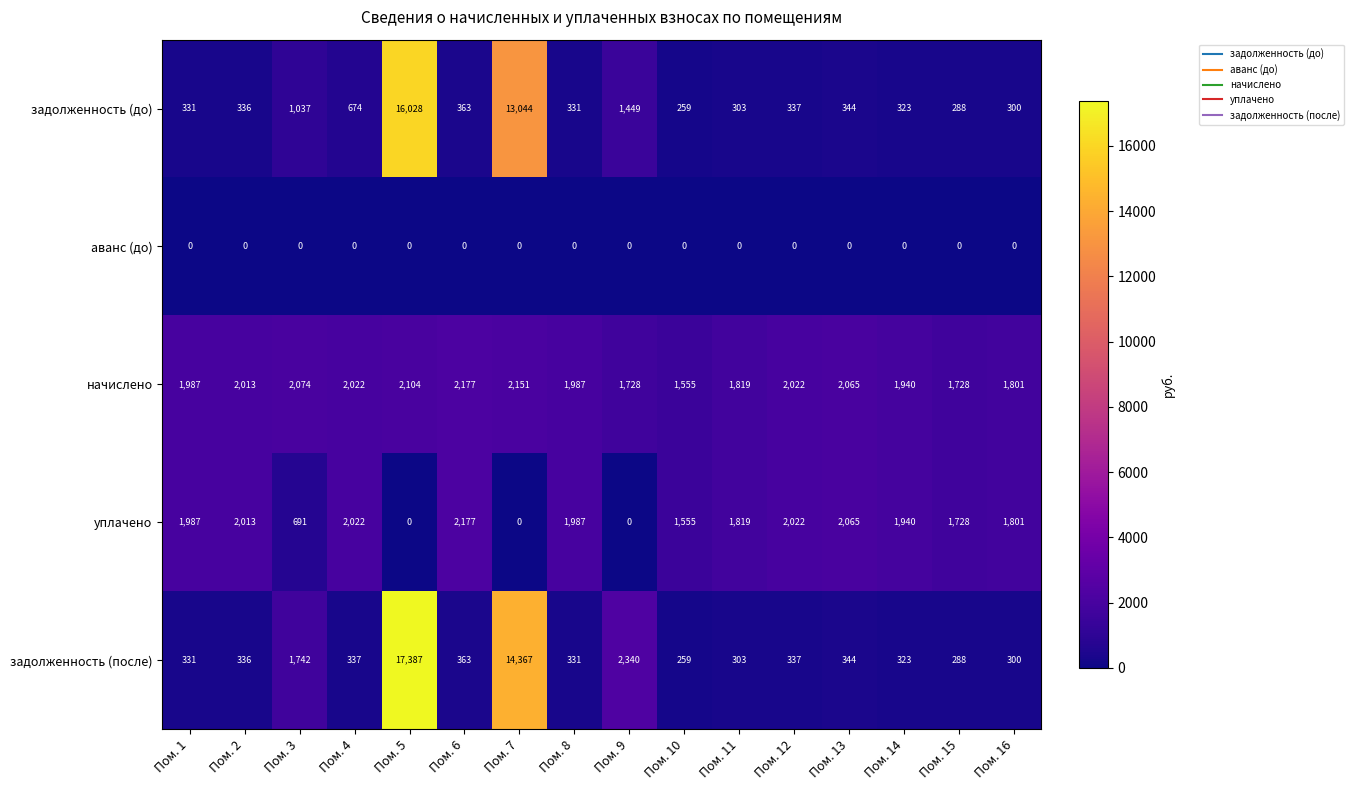

What is the difference between the maximum and minimum values in the начислено series?

622